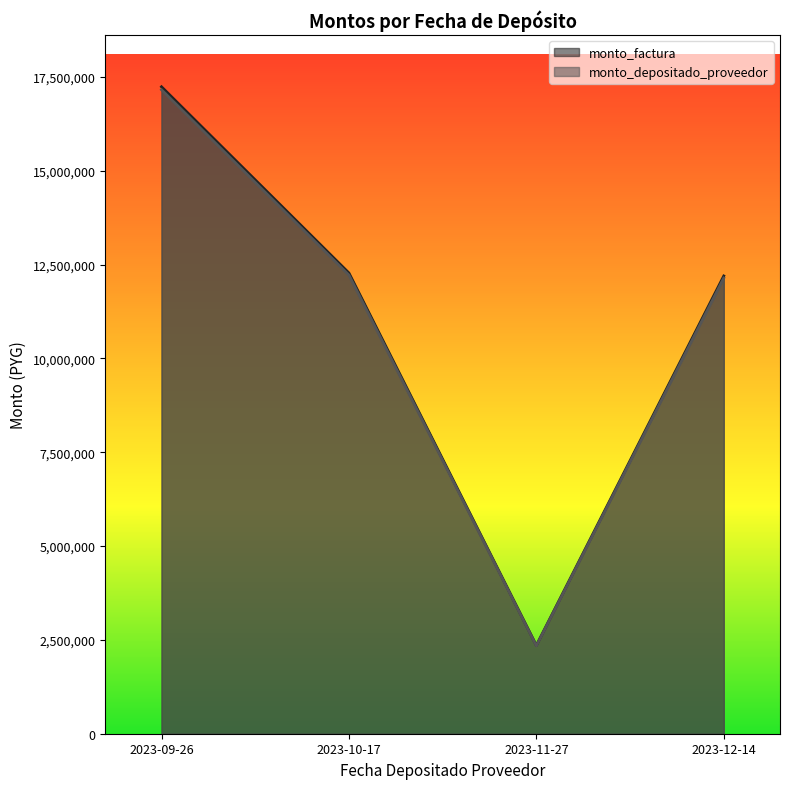

What is the label of the 2nd point from the right?

2023-11-27